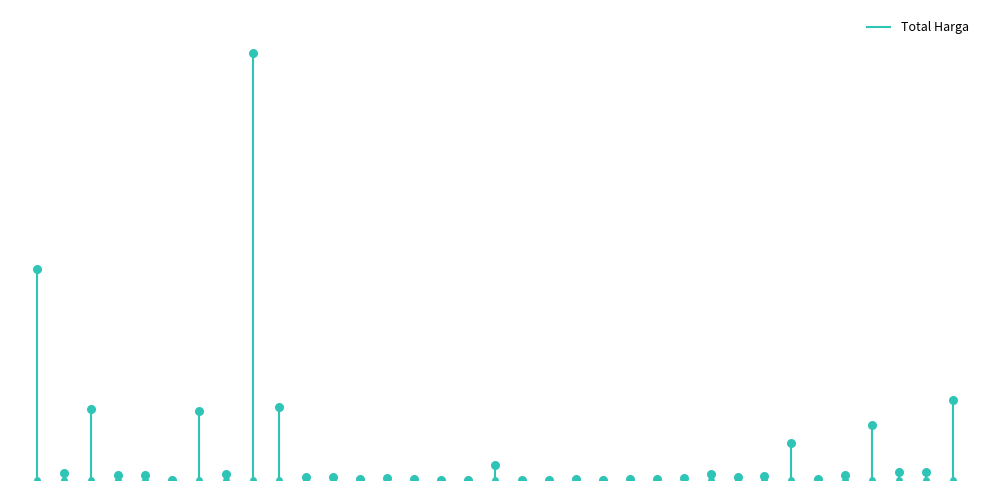

What is the change in value from 17509 to 6214?

-46958040